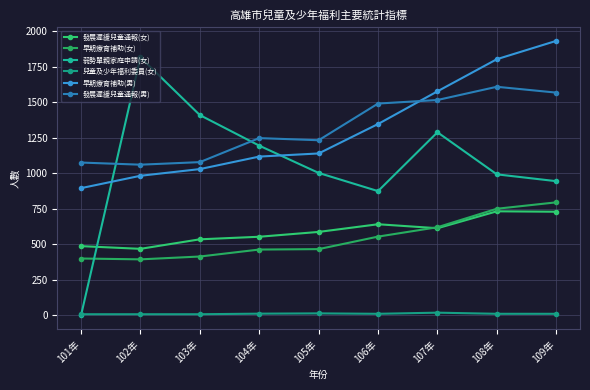

Is it true that 弱勢單親家庭申請(女) equals 1194 at 104年?

True